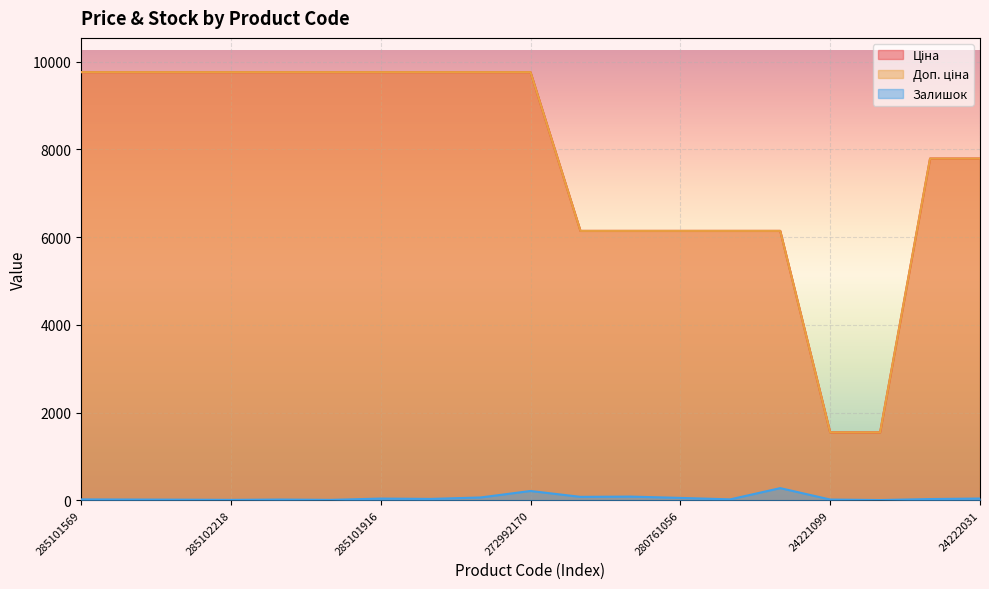

True or false: Доп. ціна has a value of 6143.2 at 280762039.

True